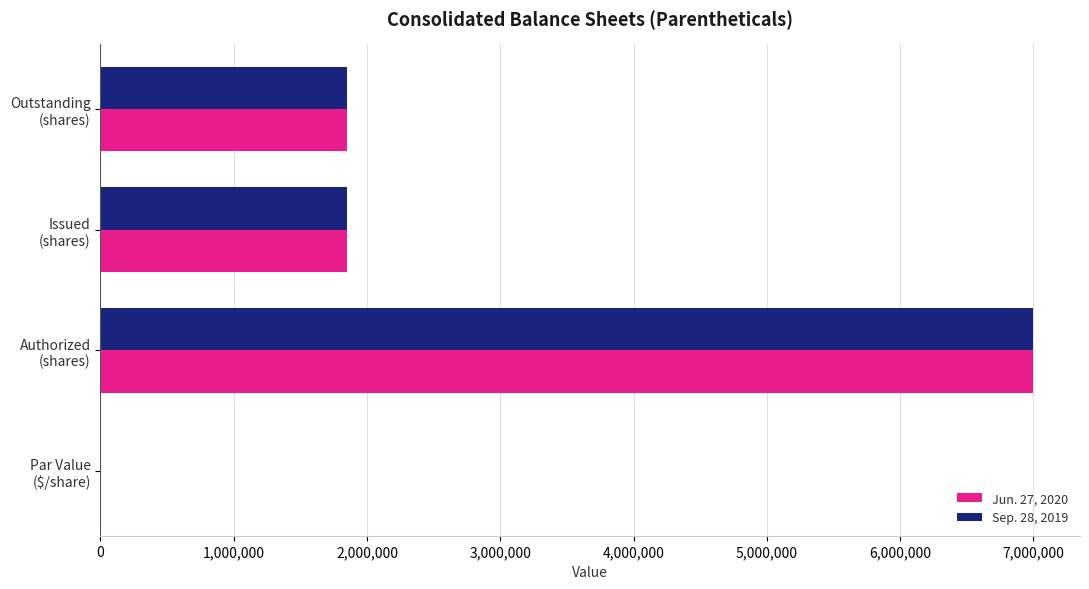

What is the sum of all Sep. 28, 2019 values?

10700806.1